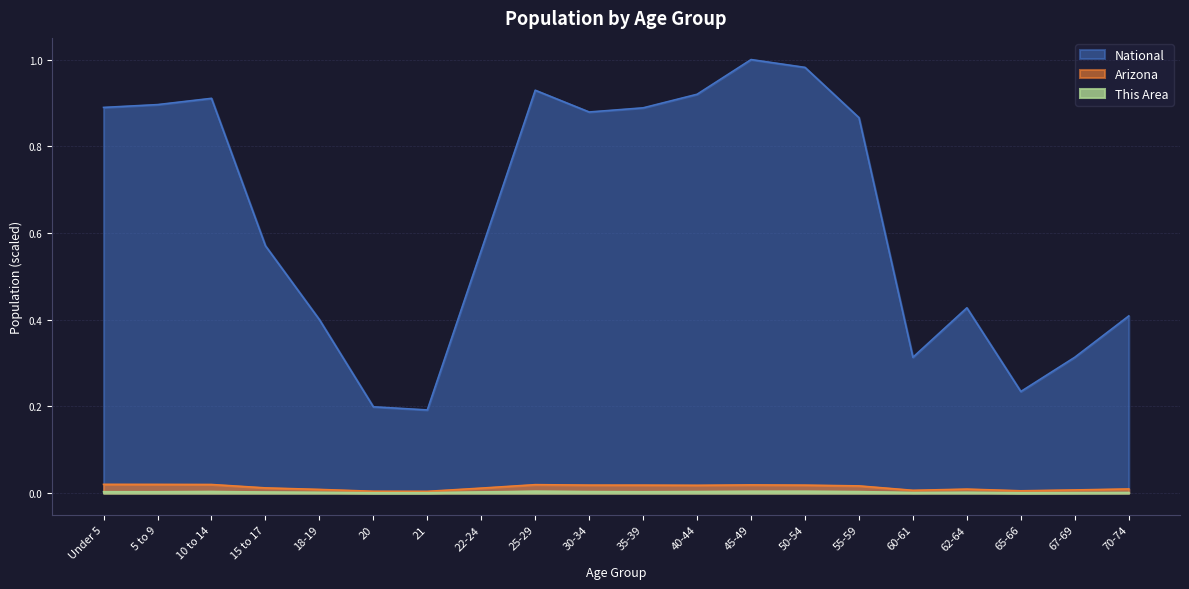

Between 50-54 and 65-66, which series saw the biggest shift?

National